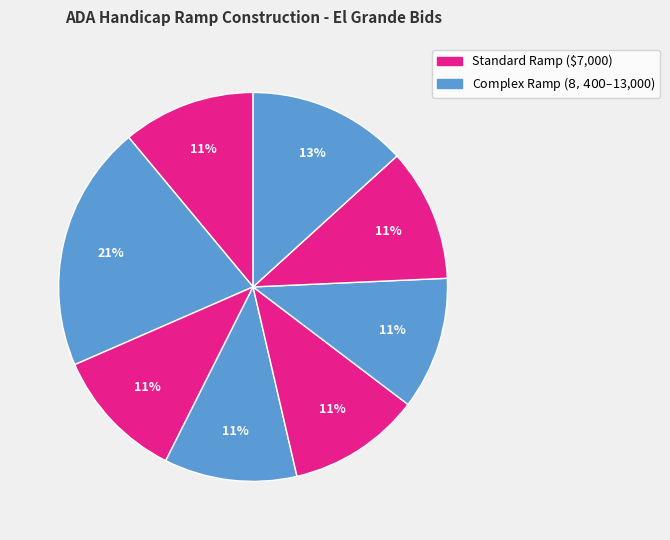

Count the number of slices in the pie.

8